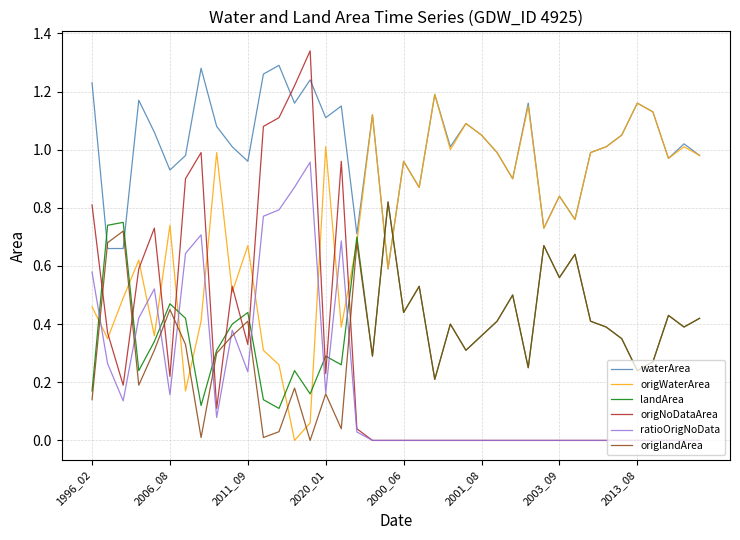

After their last crossing, which series has the higher values: origWaterArea or ratioOrigNoData?

origWaterArea